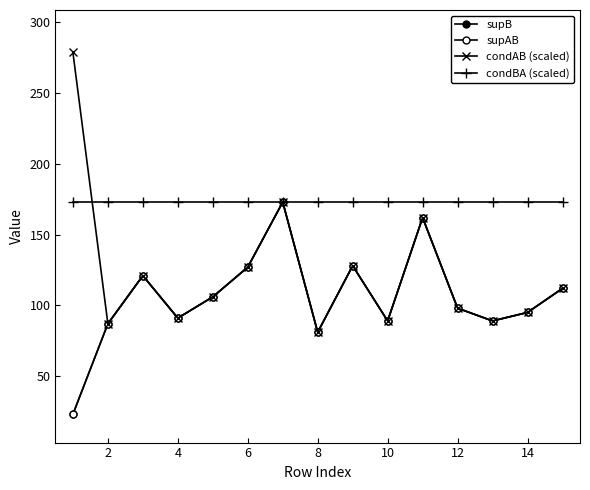

True or false: condAB (scaled) and supAB cross at least once.

False